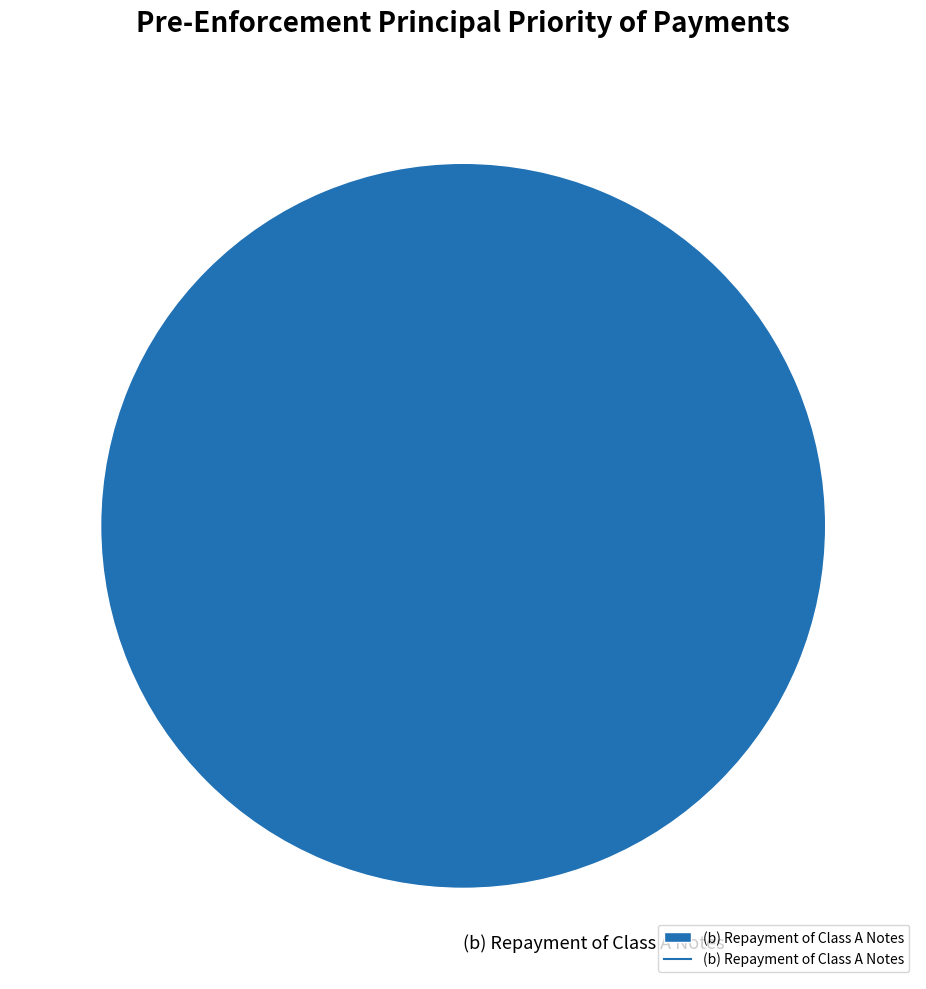

Does (b) Repayment of Class A Notes account for over 50% of the chart?

Yes